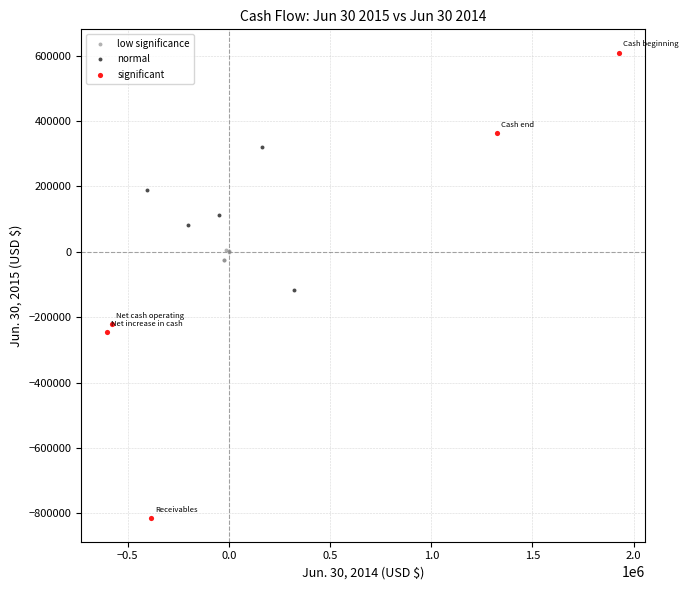

What are all the series names shown in the legend?

low significance, normal, significant